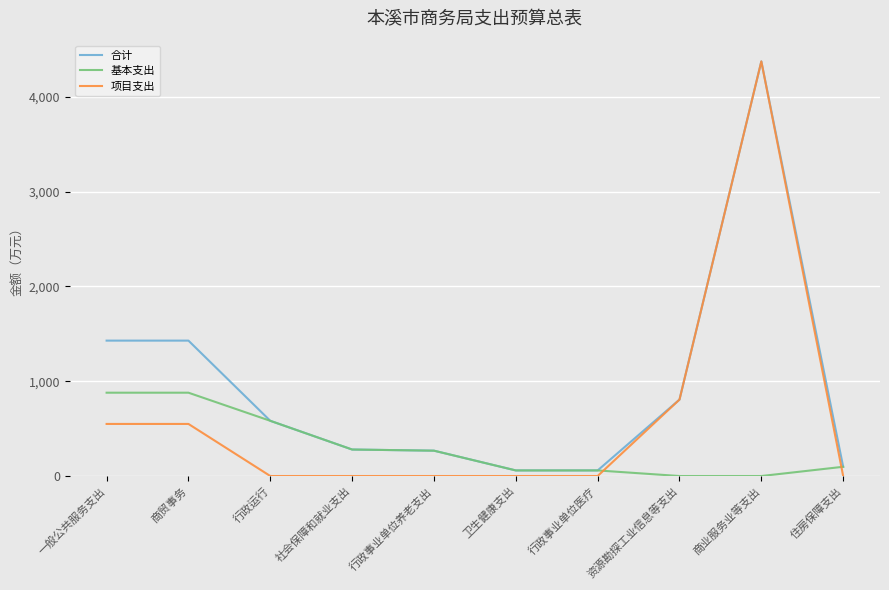

How many lines are shown in the chart?

3